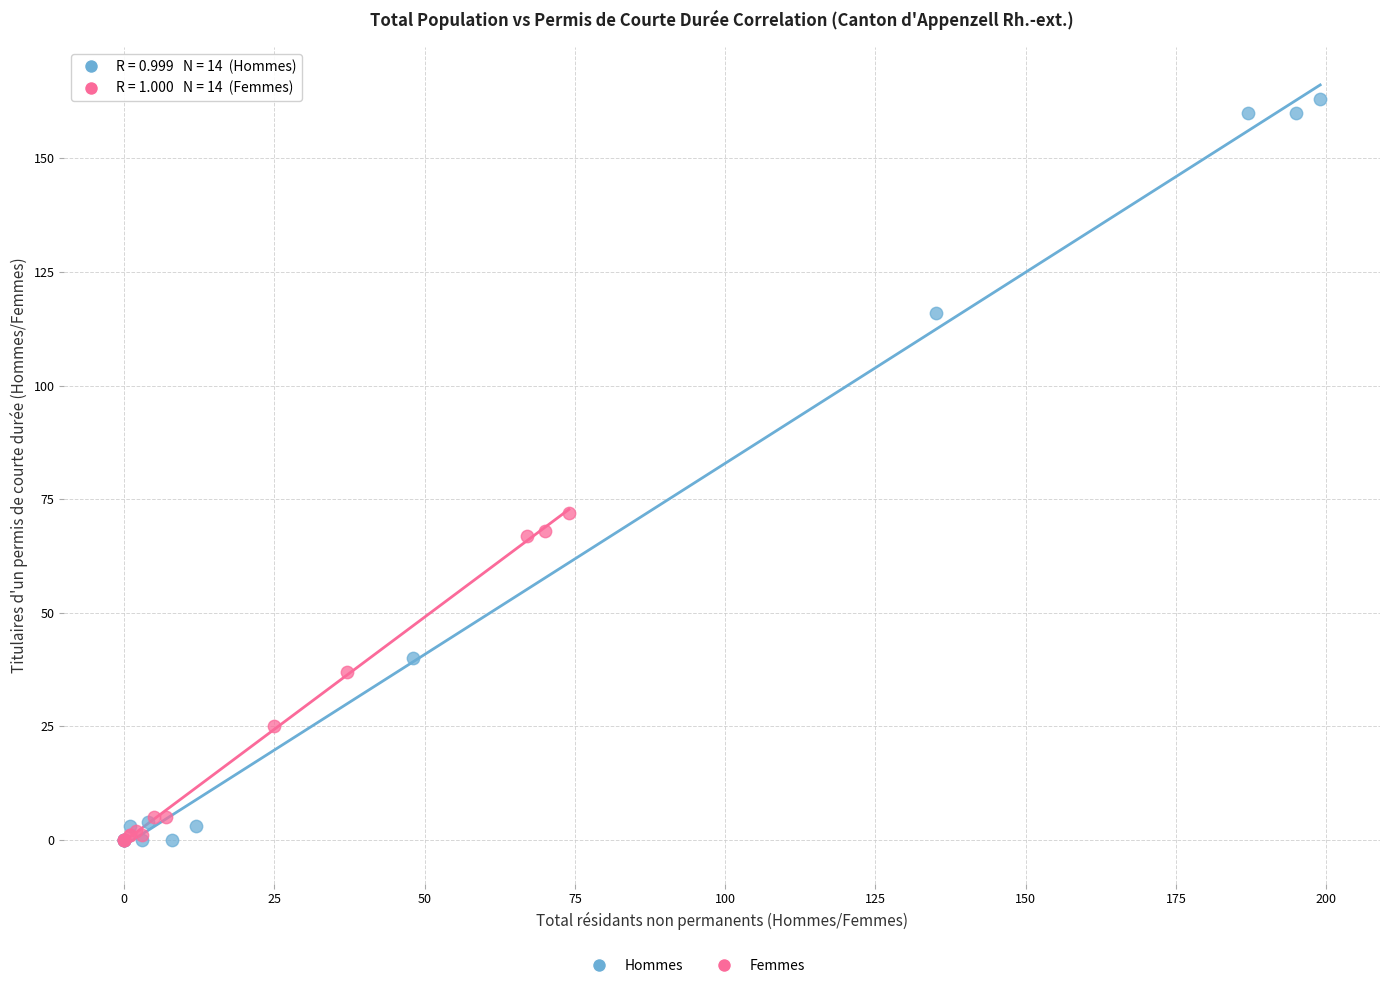

Which series reaches the maximum Y coordinate?

Hommes